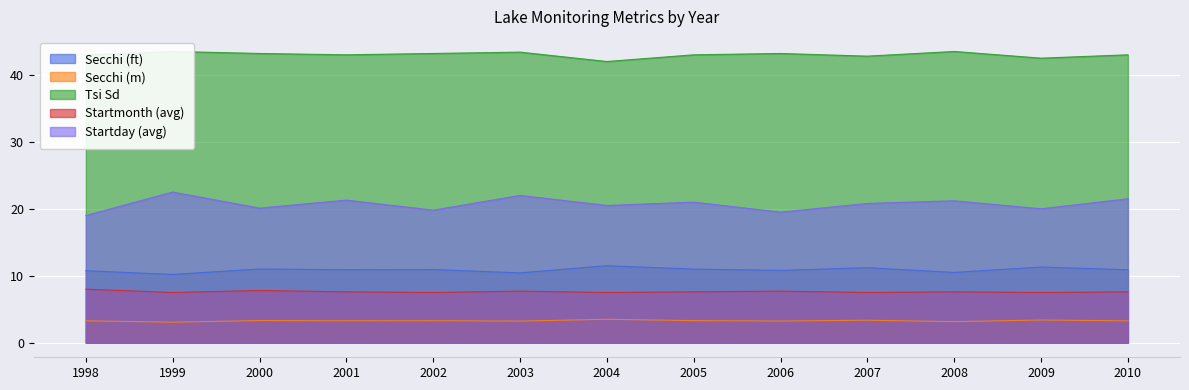

Is it true that Startmonth (avg) equals 4.8 at 2001?

False